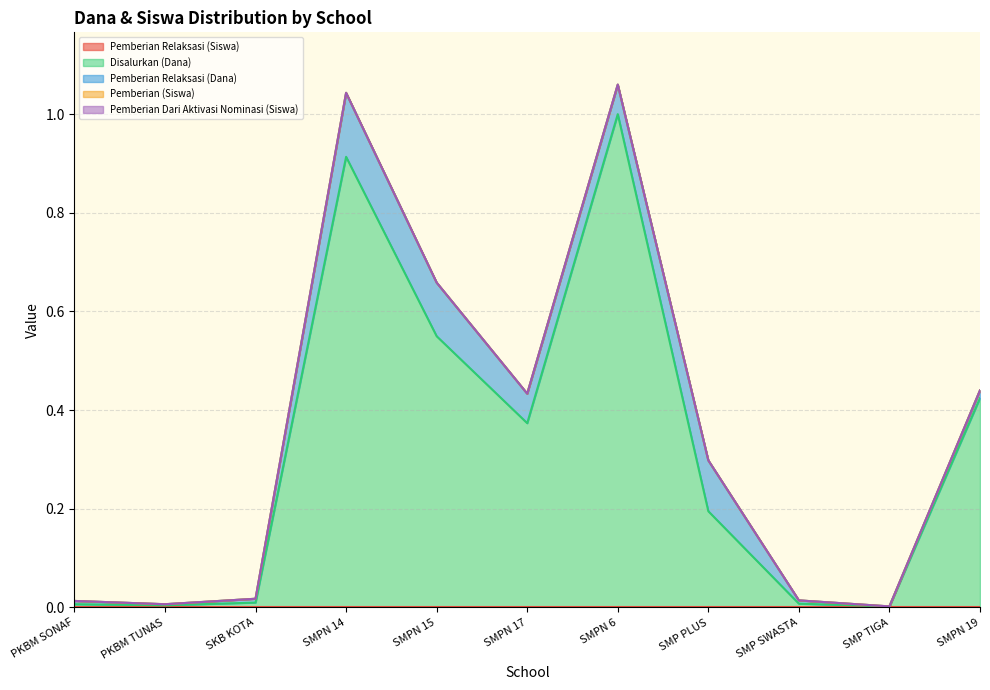

List the labels in order of Pemberian Relaksasi (Siswa) value, smallest first.

SMP TIGA, PKBM TUNAS, PKBM SONAF, SKB KOTA, SMP SWASTA, SMPN 19, SMPN 6, SMPN 17, SMP PLUS, SMPN 15, SMPN 14